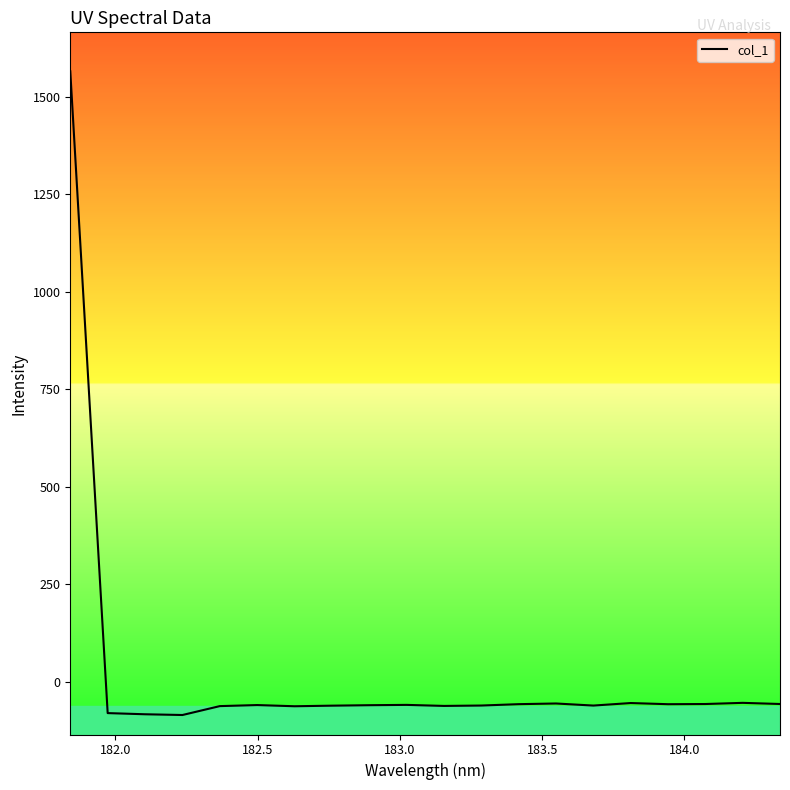

What is the maximum value shown in the chart?

1565.3